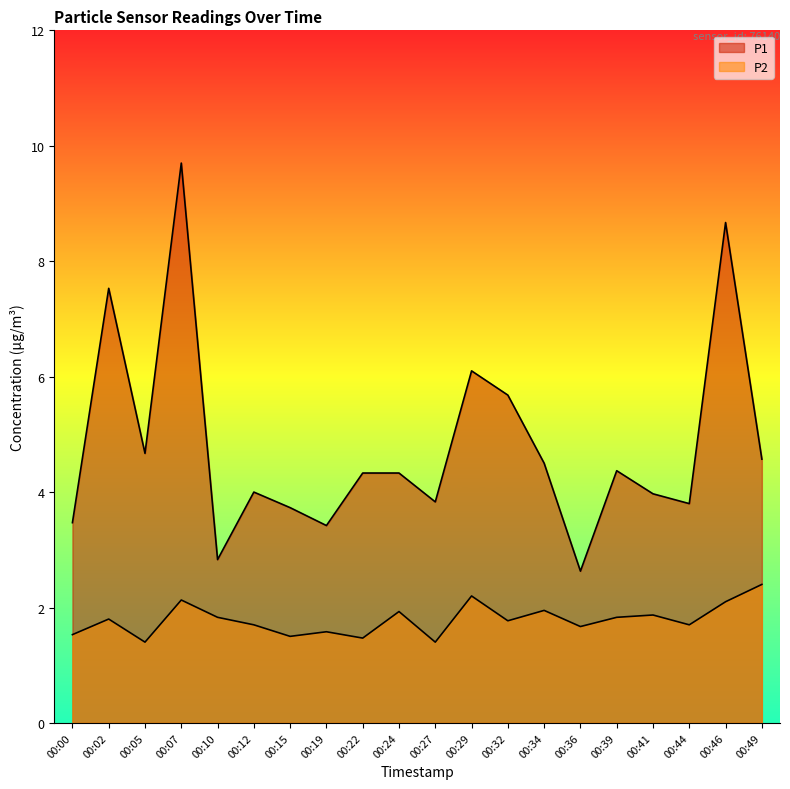

How many interior local valleys does the P2 series have?

7